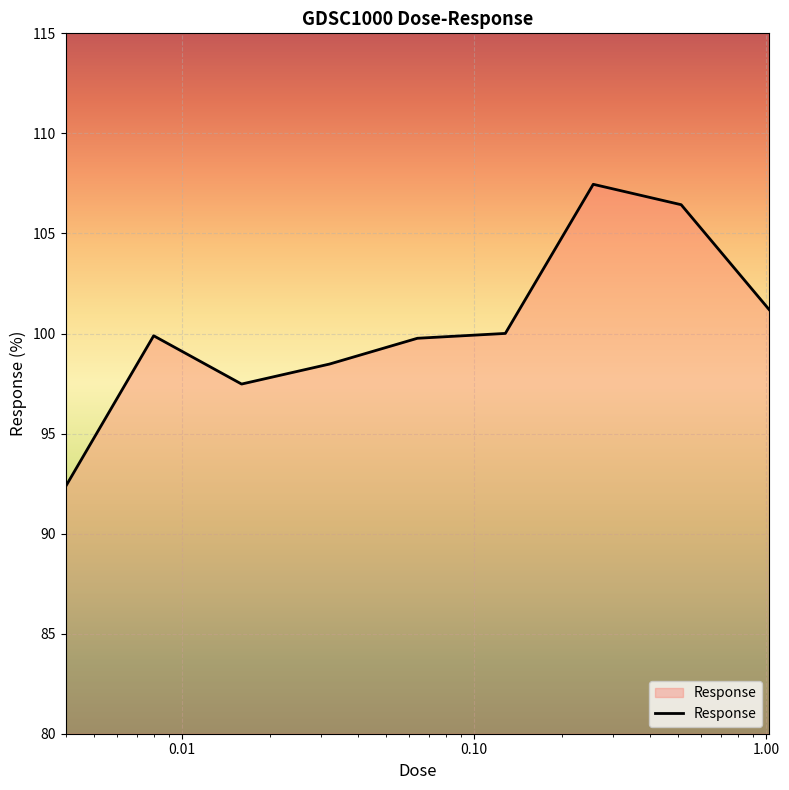

What is the maximum value shown in the chart?

107.5